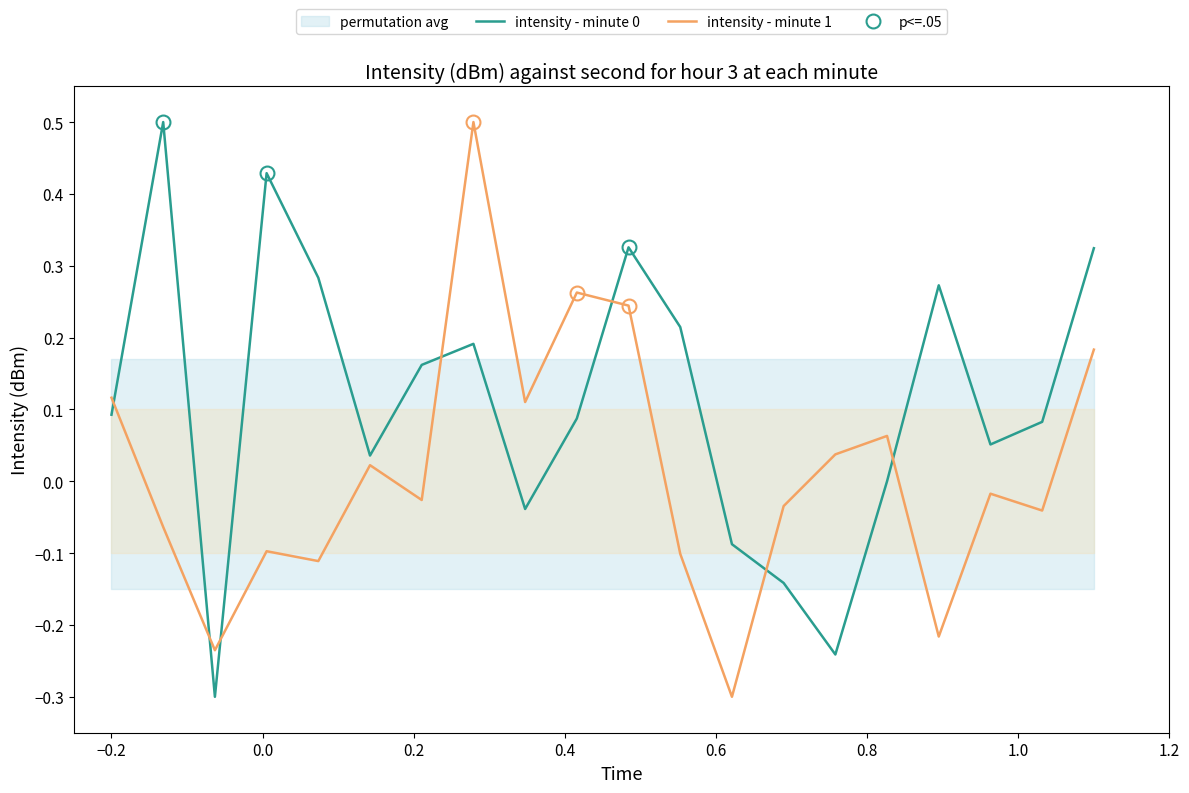

What is the lowest value of the intensity - minute 0 series?

-0.3